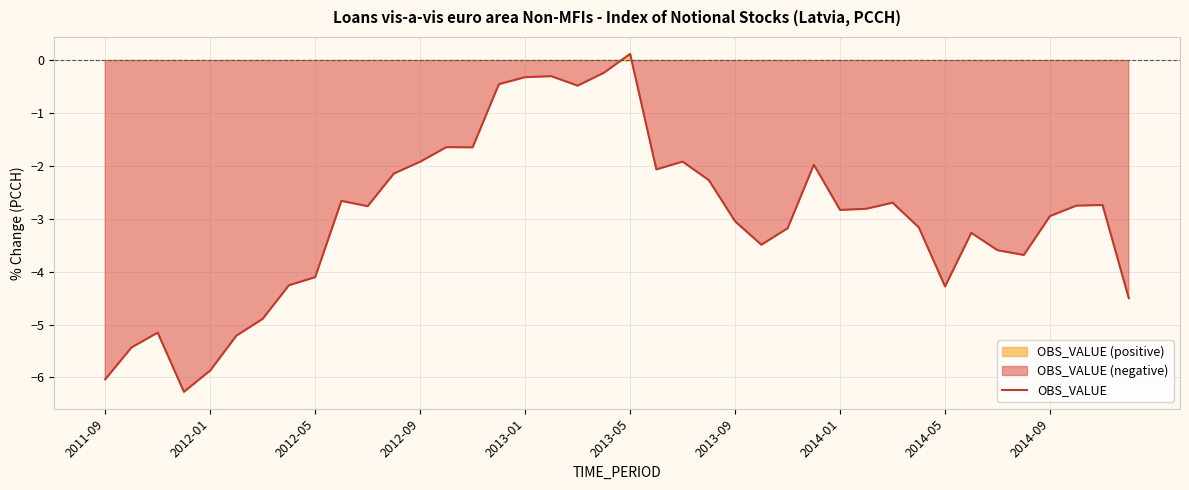

What is the sum of all values?

-118.8